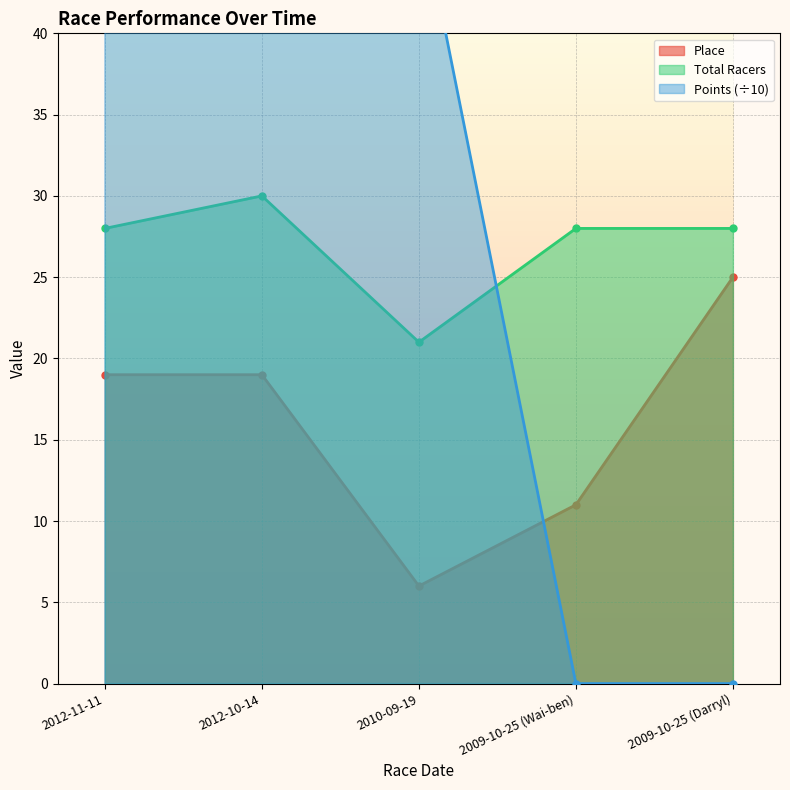

List the series in order of their peak value, lowest first.

Place, Total Racers, Points